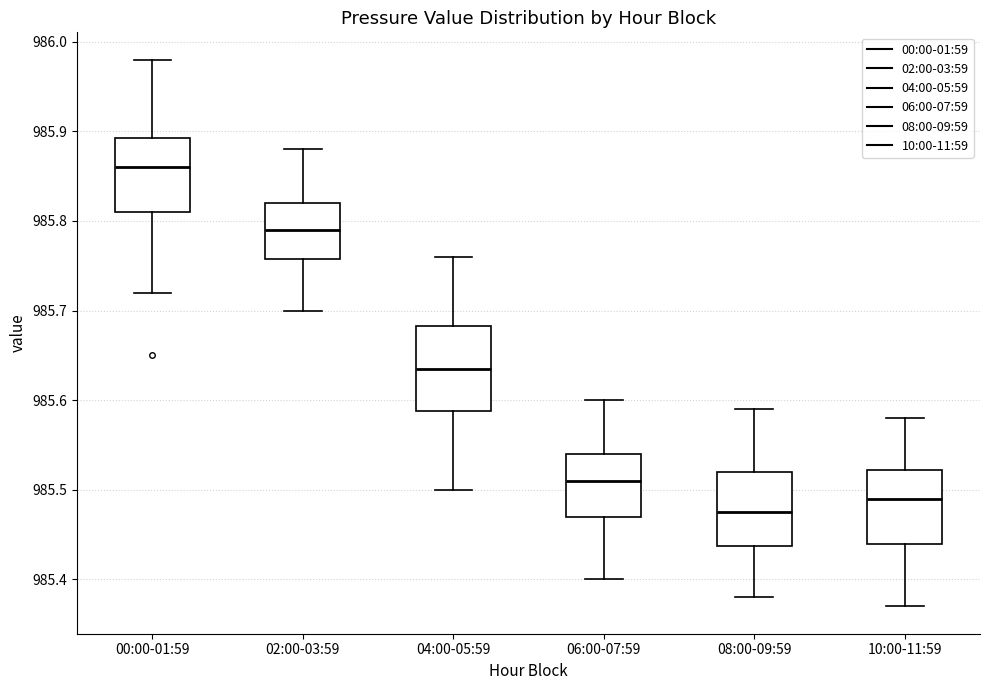

Reading left to right, read every box against the y-axis: the position of its median line, the range the box covers, and the ends of its whiskers. The values are not printed on the chart, so give them approximately, as read against the axis.

00:00-01:59: median 985.86, box 985.81 to 985.89, whiskers 985.72 to 985.98
02:00-03:59: median 985.79, box 985.76 to 985.82, whiskers 985.70 to 985.88
04:00-05:59: median 985.64, box 985.59 to 985.68, whiskers 985.50 to 985.76
06:00-07:59: median 985.51, box 985.47 to 985.54, whiskers 985.40 to 985.60
08:00-09:59: median 985.48, box 985.44 to 985.52, whiskers 985.38 to 985.59
10:00-11:59: median 985.49, box 985.44 to 985.52, whiskers 985.37 to 985.58